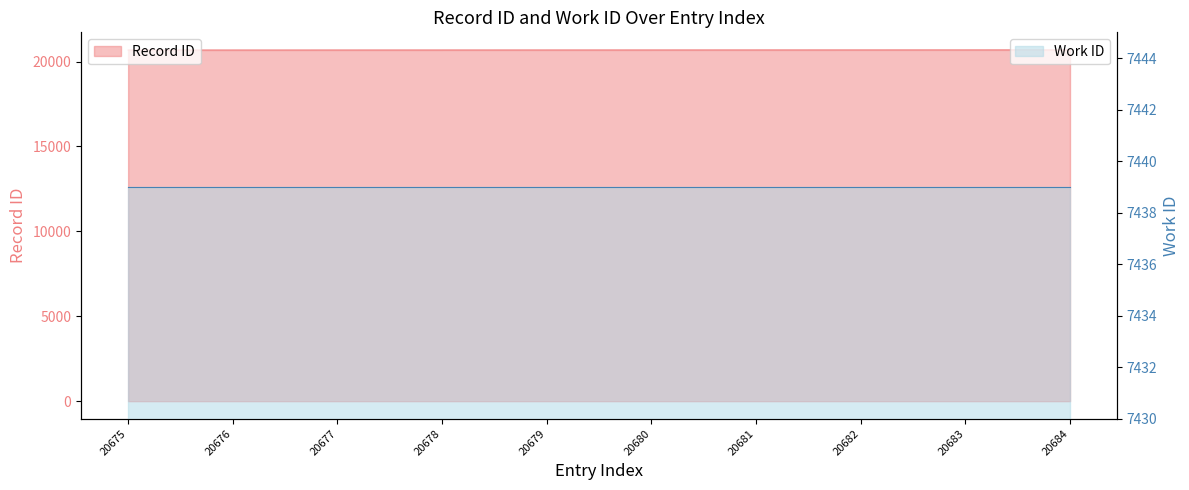

Approximately how many times larger is the value at 20677 compared to 20675?

1.0